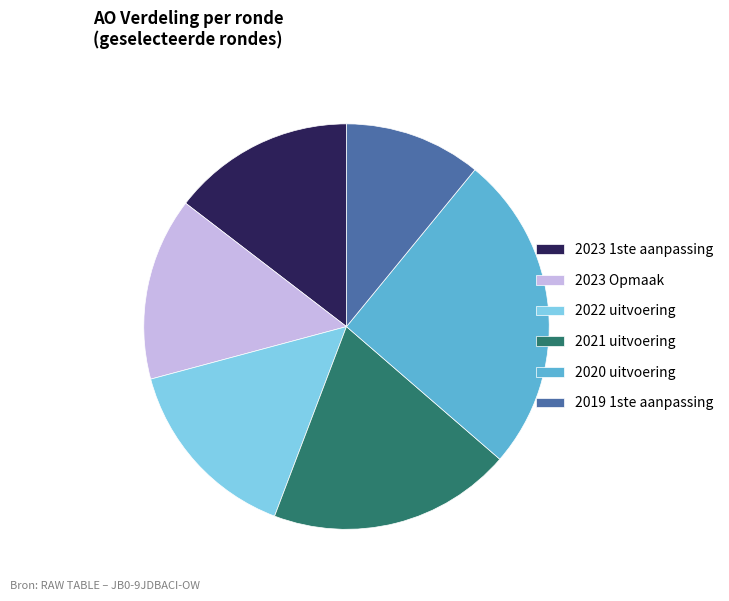

Which slice is the largest?

2020 uitvoering